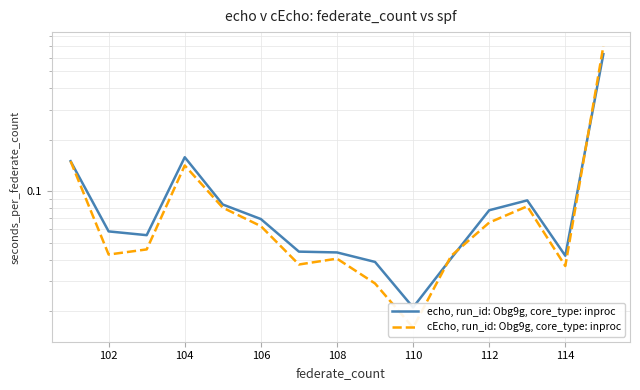

What are all the series names shown in the legend?

echo, run_id: Obg9g, core_type: inproc, cEcho, run_id: Obg9g, core_type: inproc